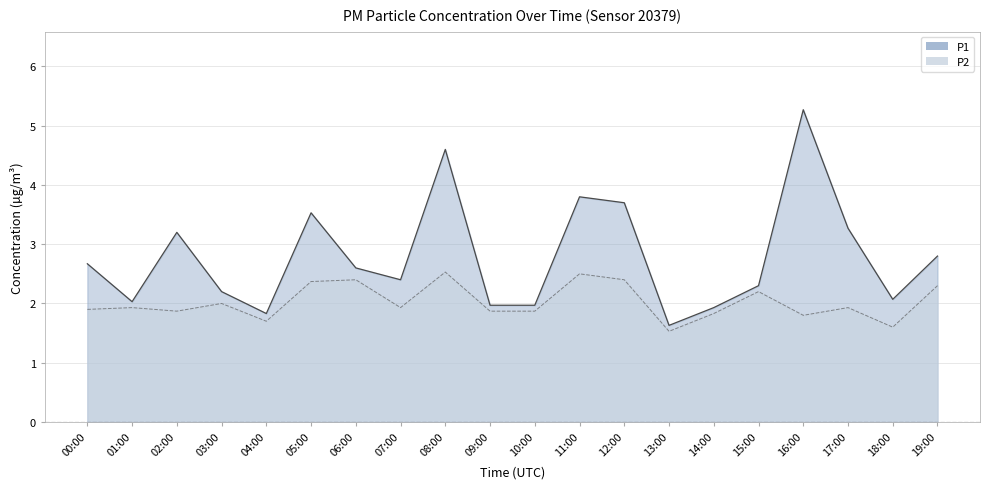

How many interior local peaks does the P2 series have?

7